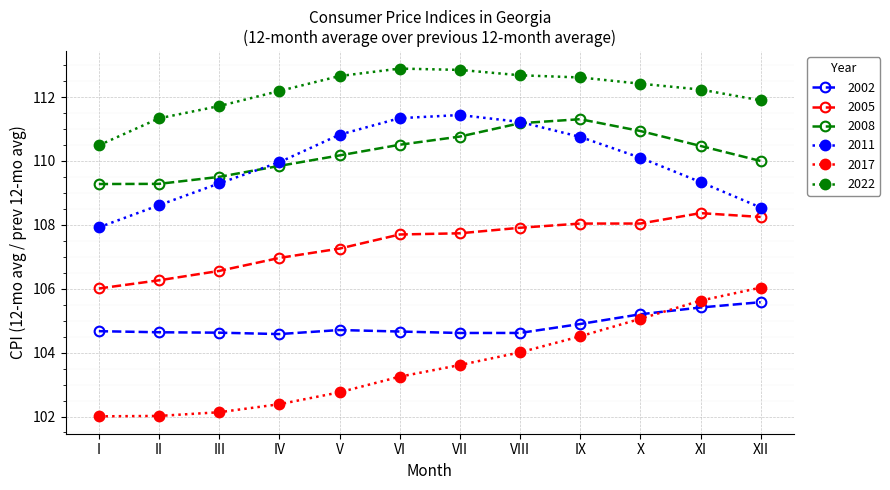

True or false: 2022 has a value of 49.0 at VI.

False